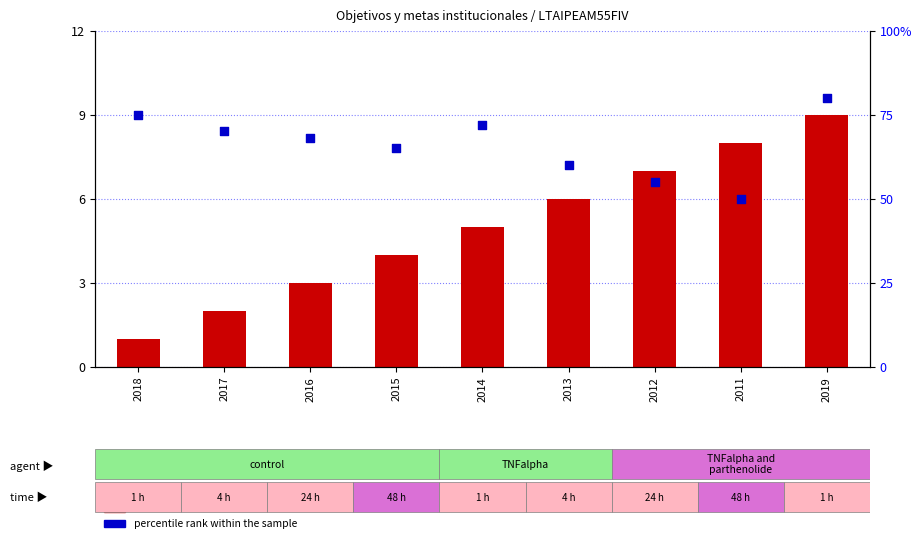

Which series contains the highest Y value?

percentile rank within the sample